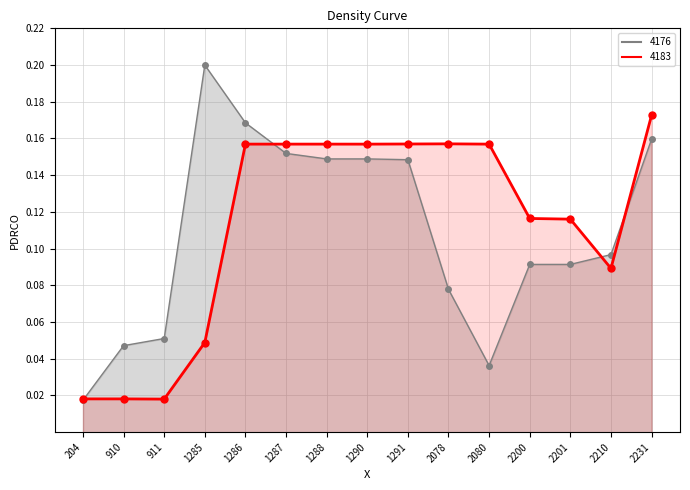

Reading left to right, what are all the values shown in this chart?

4176: 204=0.0	910=0.0	911=0.1	1285=0.2	1286=0.2	1287=0.2	1288=0.1	1290=0.1	1291=0.1	2078=0.1	2080=0.0	2200=0.1	2201=0.1	2210=0.1	2231=0.2
4183: 204=0.0	910=0.0	911=0.0	1285=0.0	1286=0.2	1287=0.2	1288=0.2	1290=0.2	1291=0.2	2078=0.2	2080=0.2	2200=0.1	2201=0.1	2210=0.1	2231=0.2